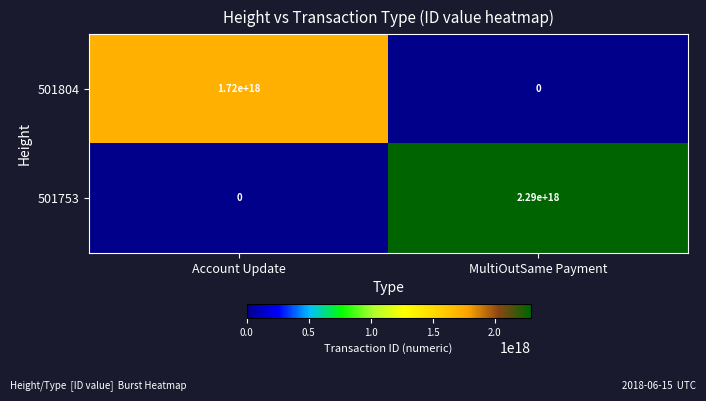

Which series changed the most between Account Update and MultiOutSame Payment?

501753